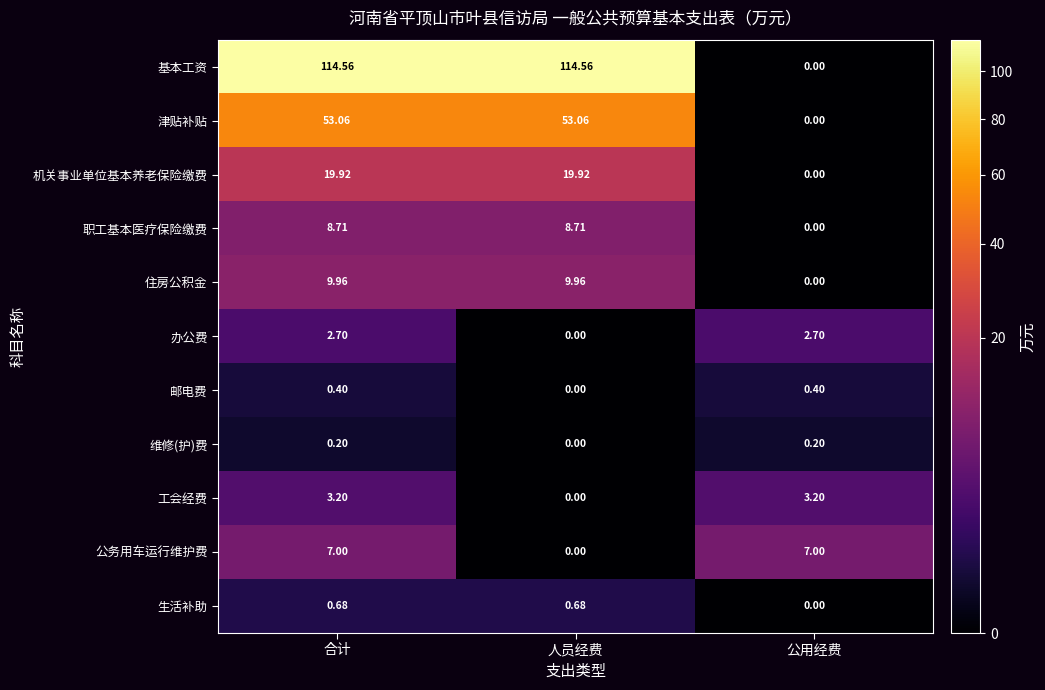

Which series has the largest range (max minus min)?

基本工资